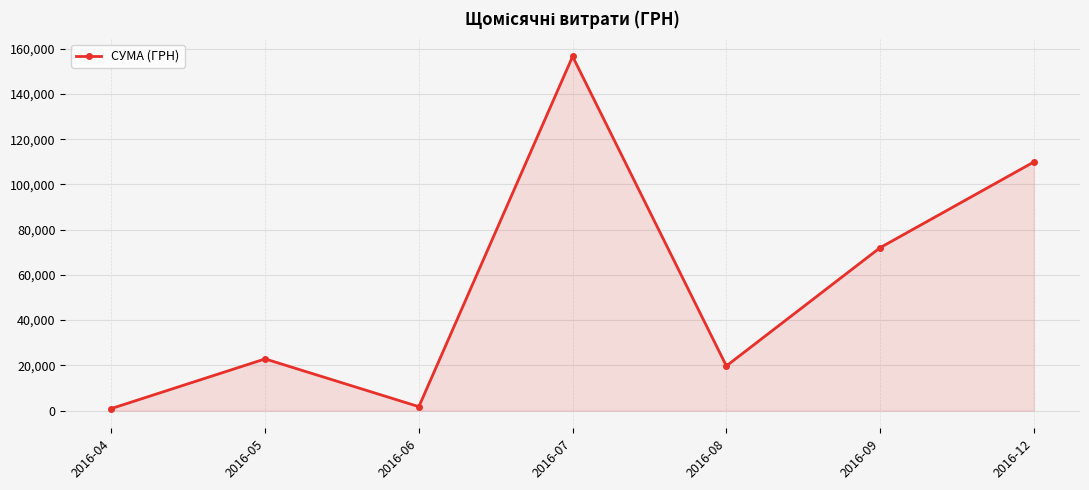

What is the average value?

54838.3